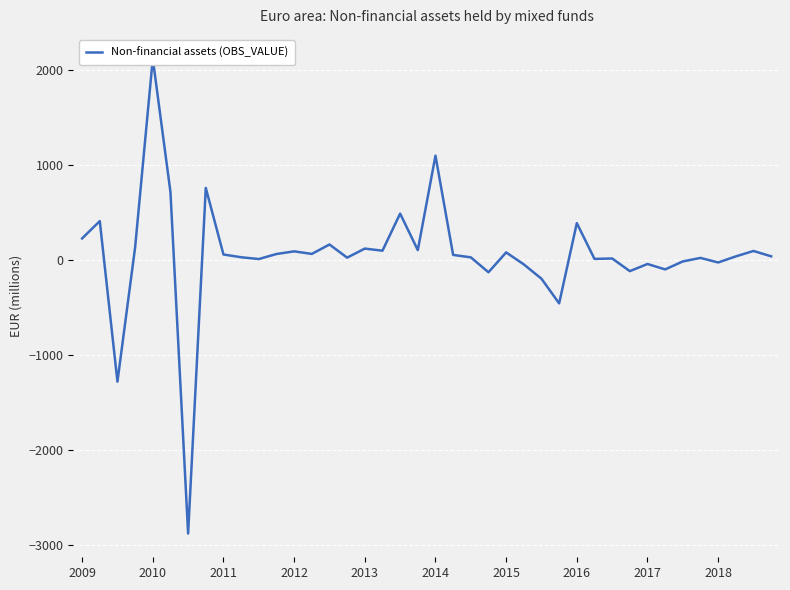

How many values are above zero?

29